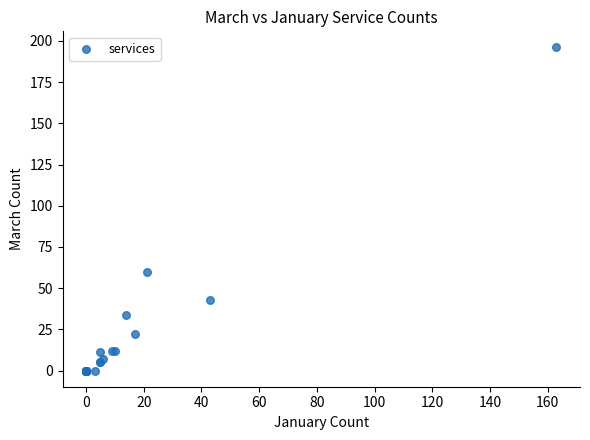

What Y value in the scatter plot is closest to 98?

60